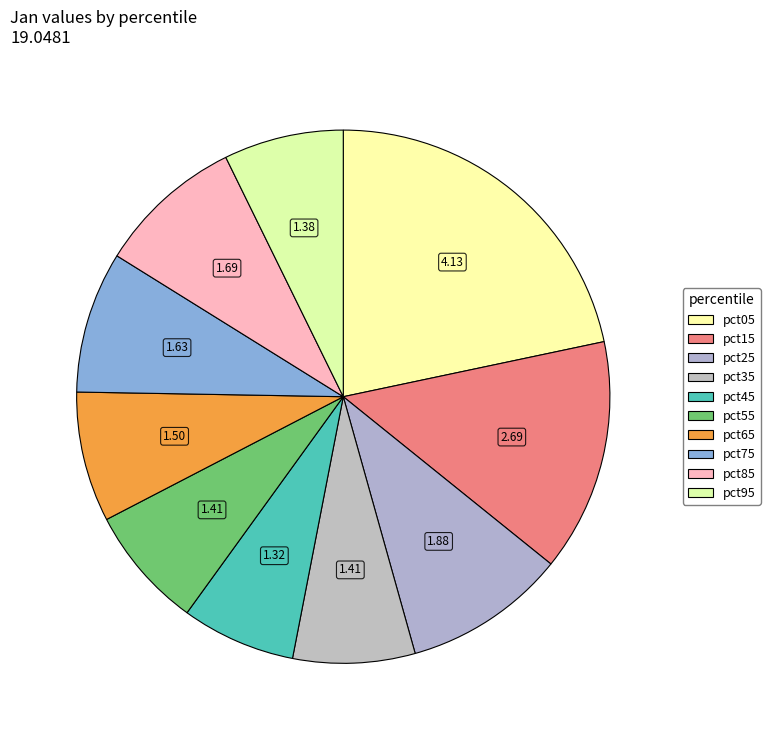

How many segments does this pie chart have?

10